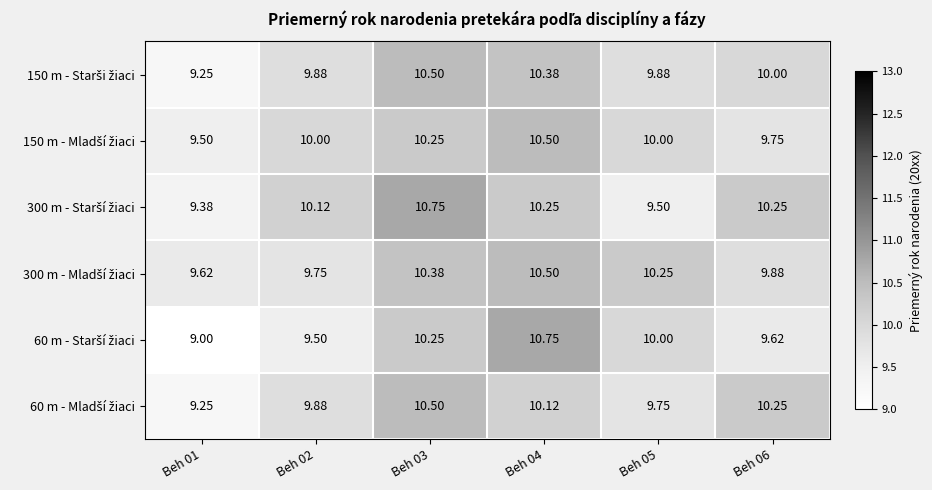

Which series has the largest range (max minus min)?

60 m - Starší žiaci